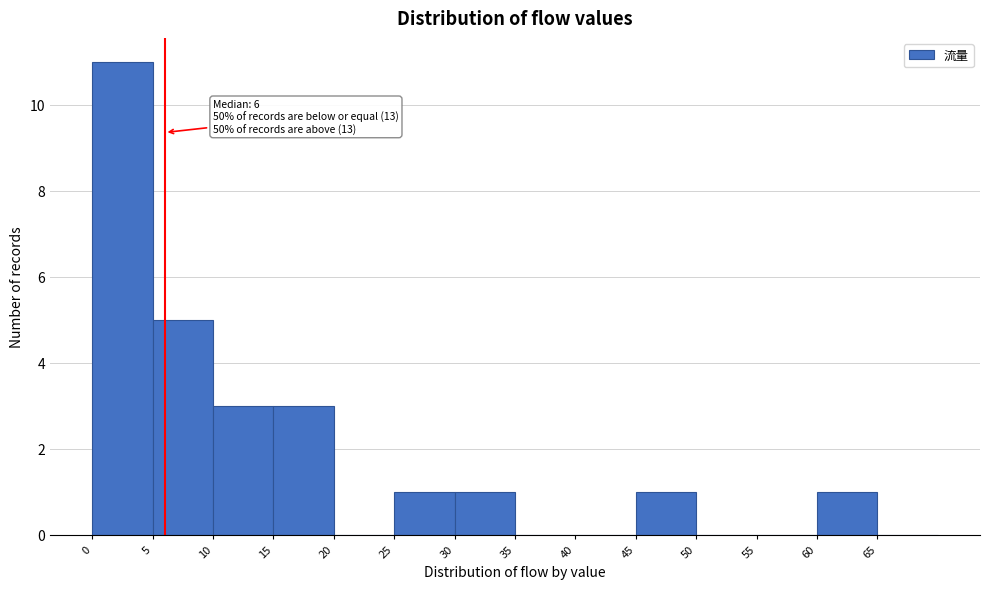

Which range on the x-axis has the tallest bar?

0 to 5